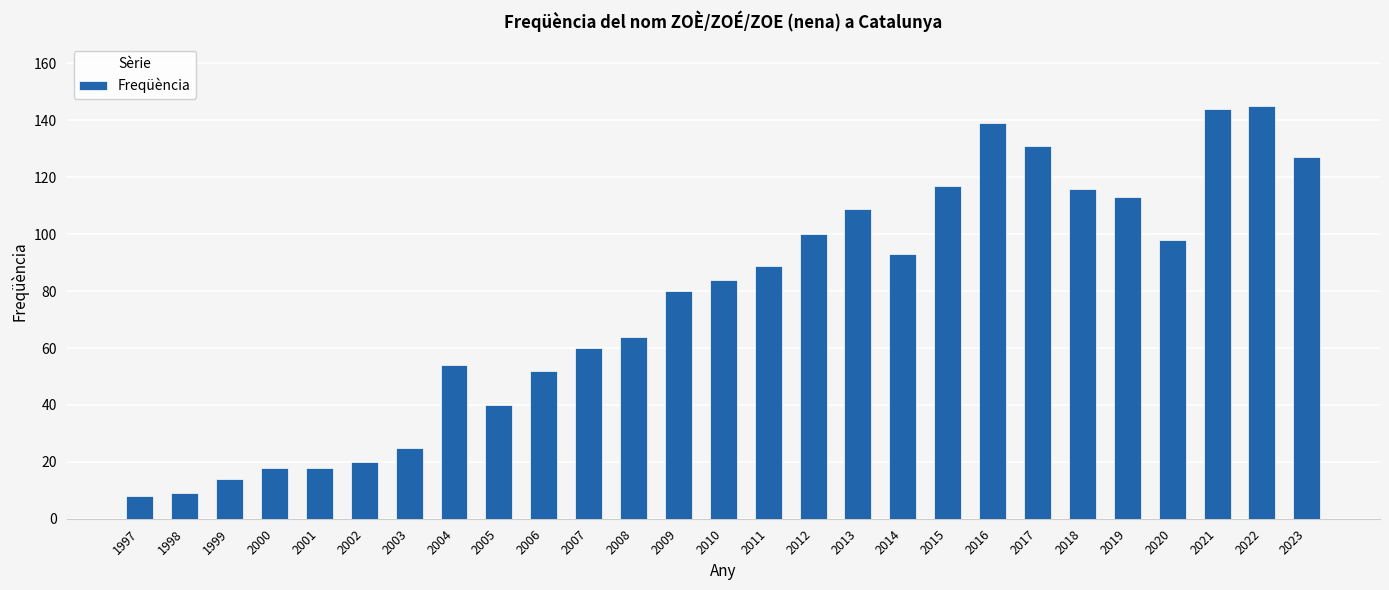

Where is the data nearest to the value 76?

2009